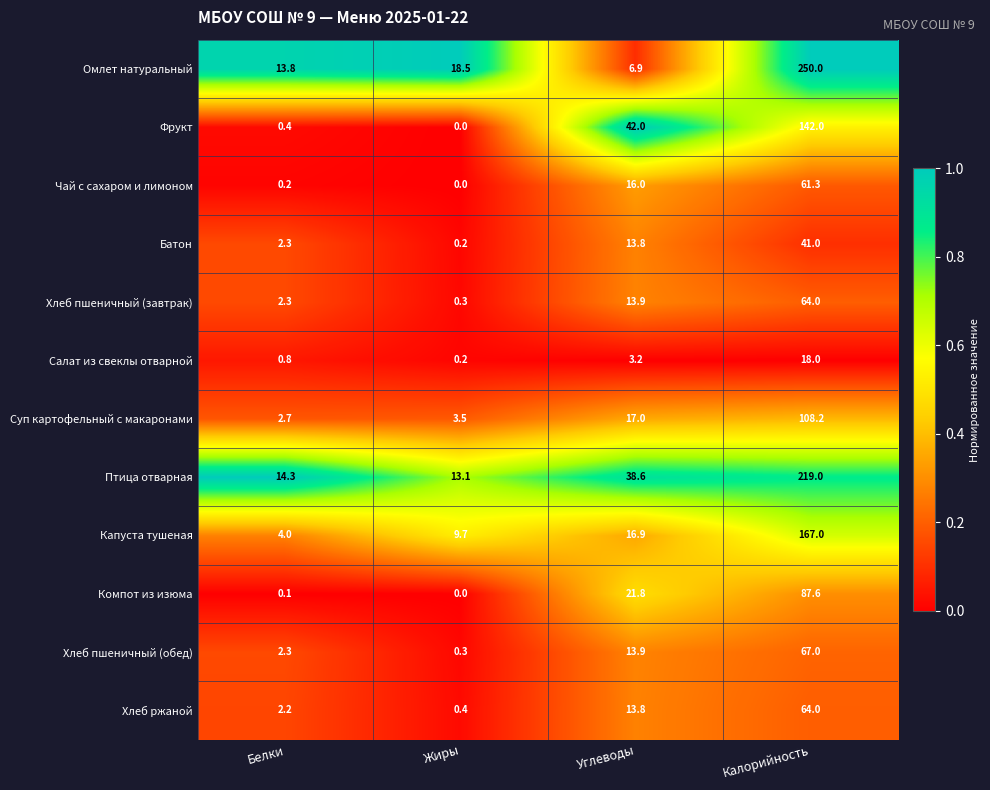

List the labels in order of Капуста тушеная value, largest first.

Калорийность, Углеводы, Жиры, Белки